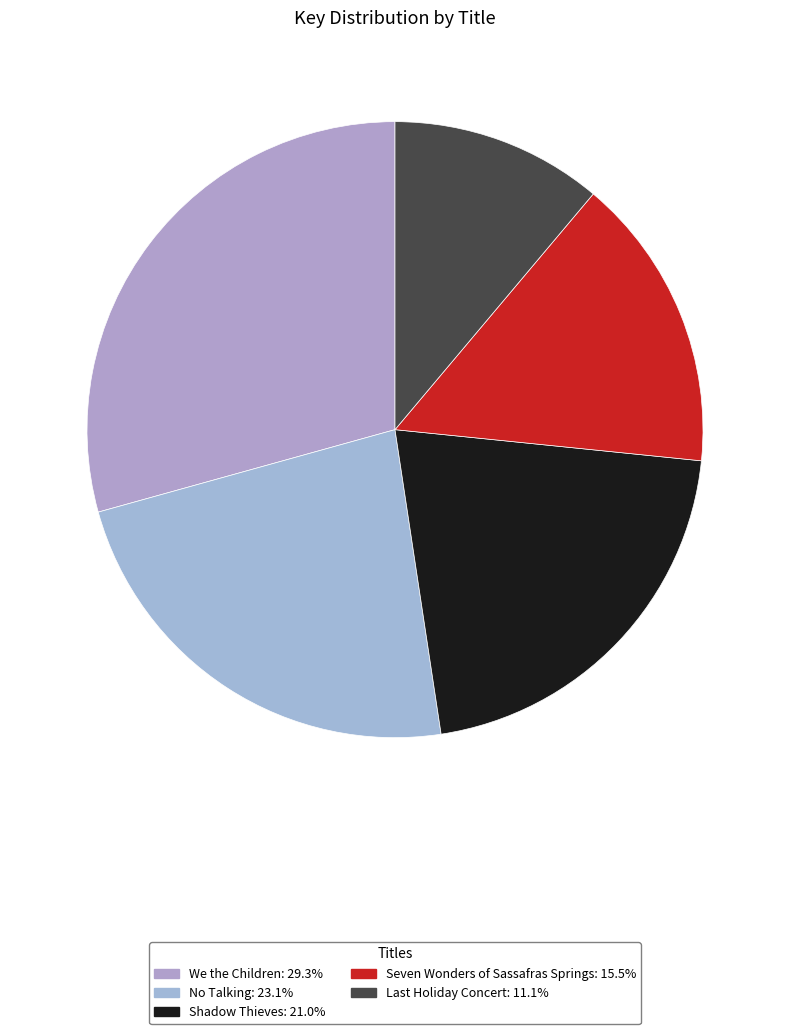

How many segments does this pie chart have?

5